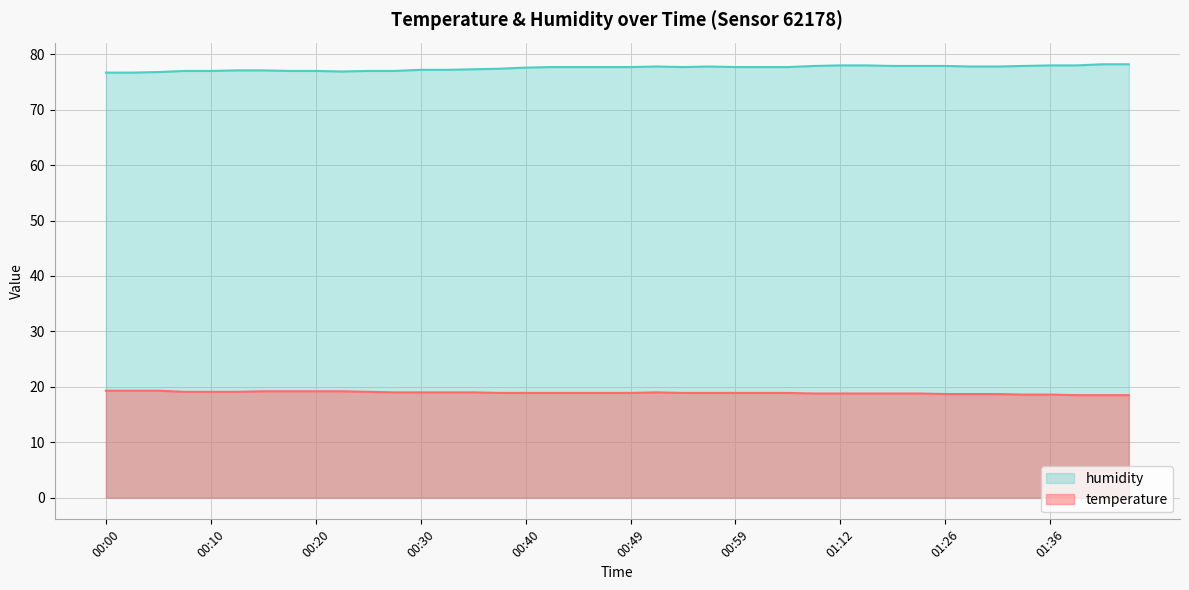

What is the label of the 34th point from the right?

00:15